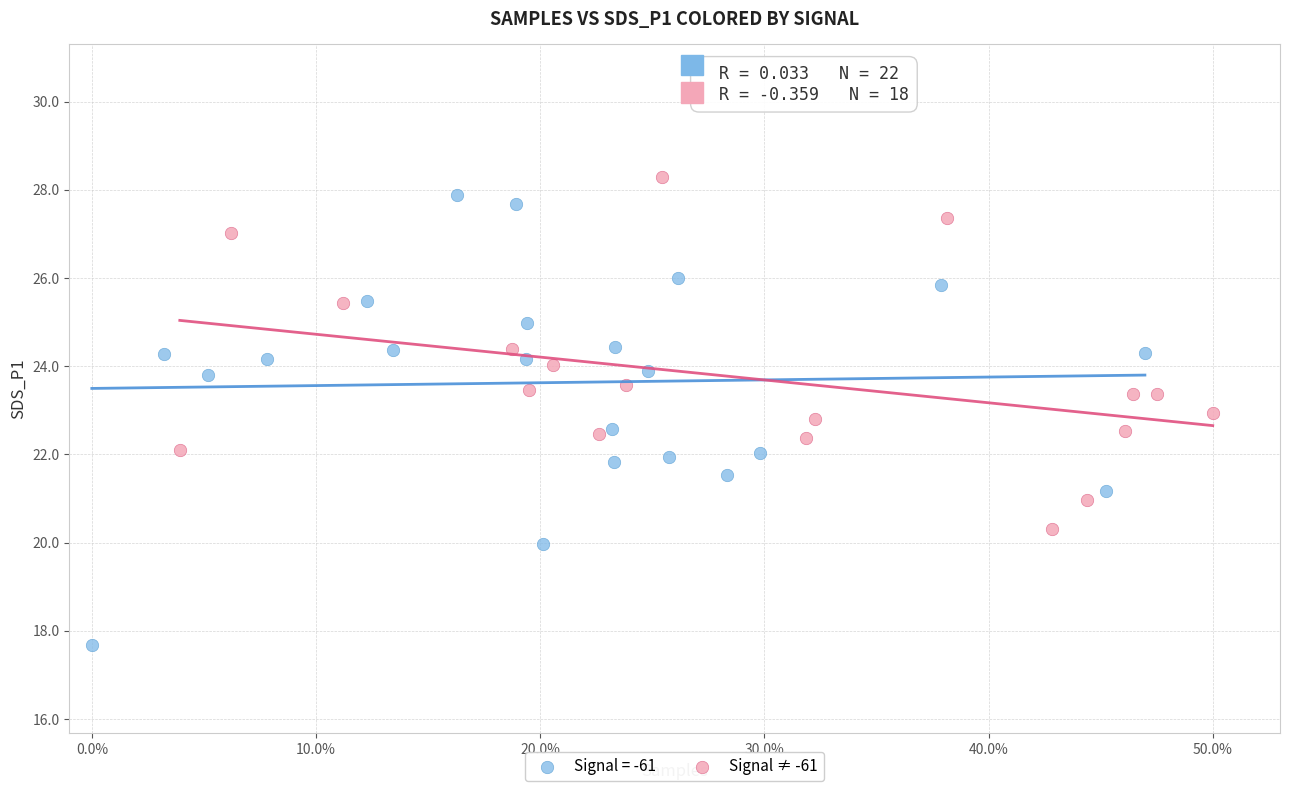

Which series contains the lowest Y value?

Signal = -61